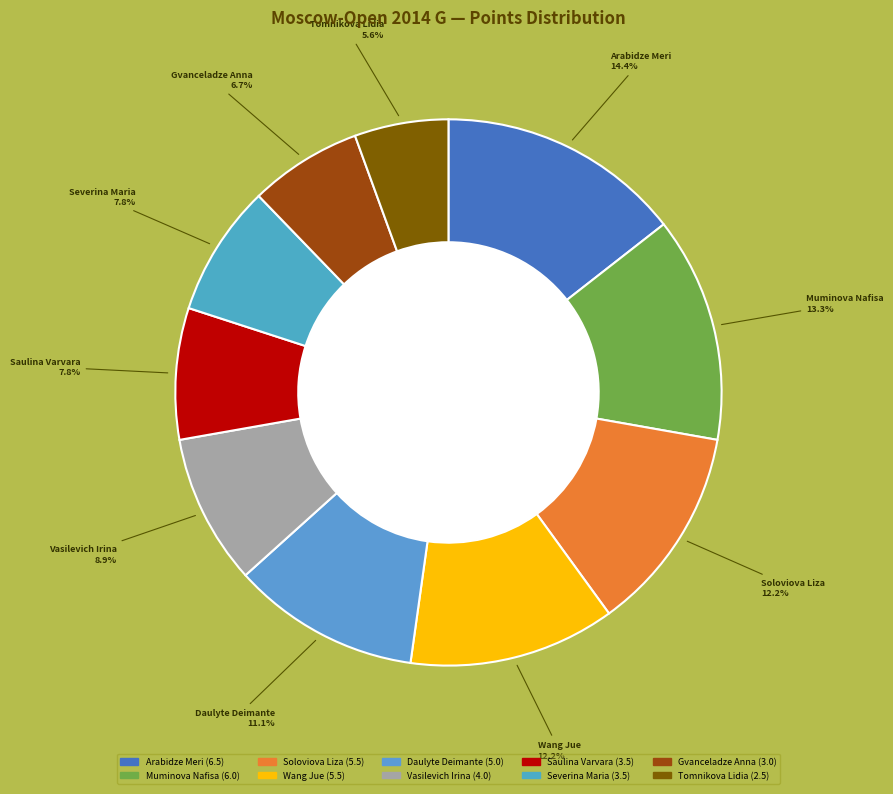

What is the ratio of the value at Tomnikova Lidia to the value at Gvanceladze Anna?

0.8